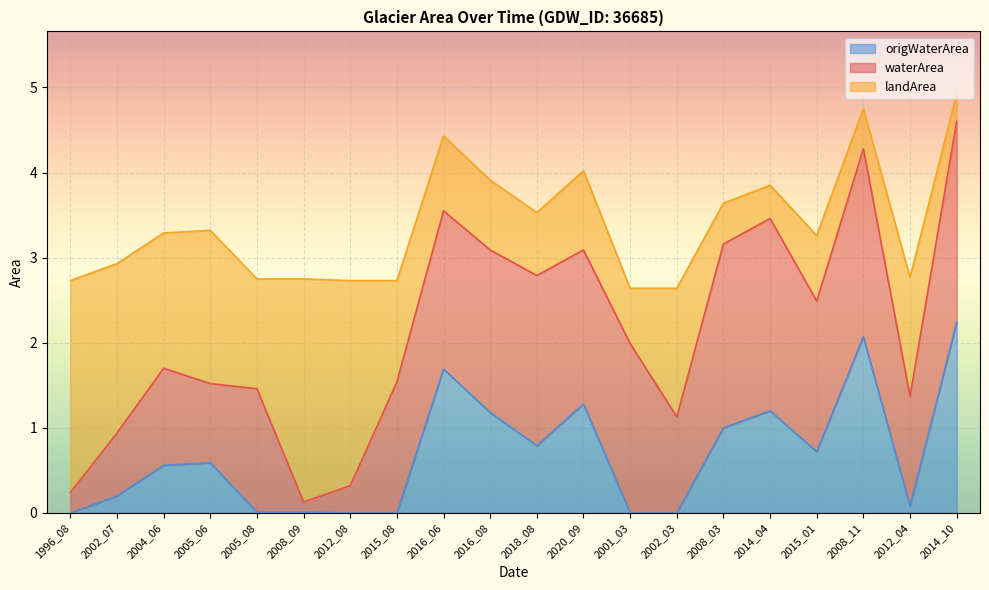

List the series in order of their peak value, lowest first.

origWaterArea, waterArea, landArea